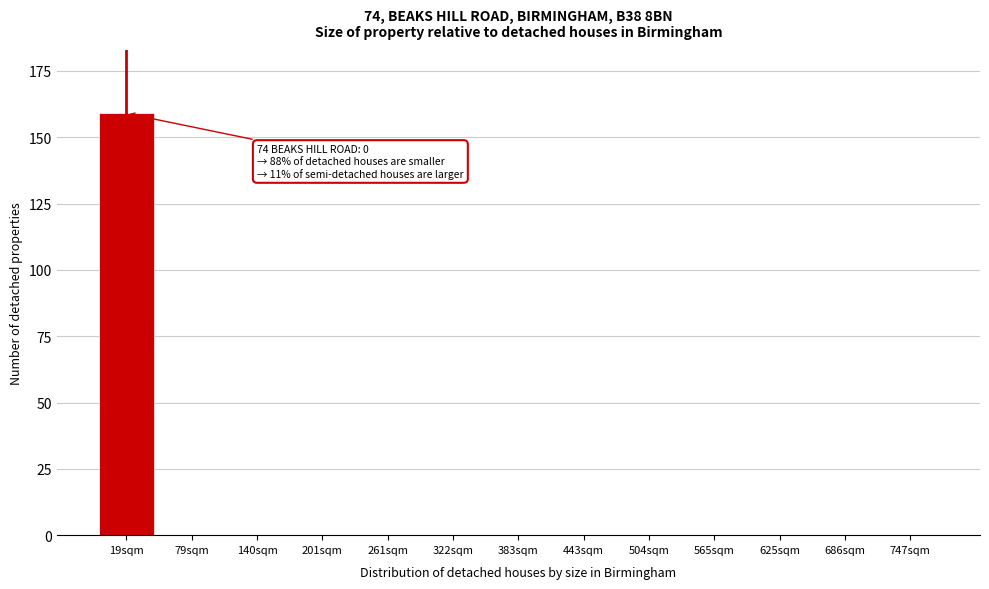

Reading left to right, transcribe all the data shown in this chart.

19sqm=159	79sqm=0	140sqm=0	201sqm=0	261sqm=0	322sqm=0	383sqm=0	443sqm=0	504sqm=0	565sqm=0	625sqm=0	686sqm=0	747sqm=0